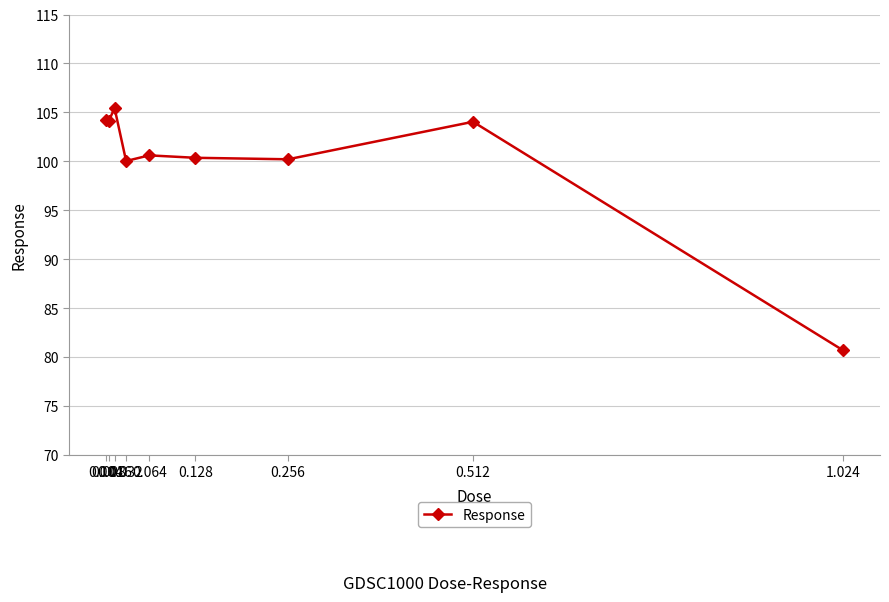

What is the average value?

100.0